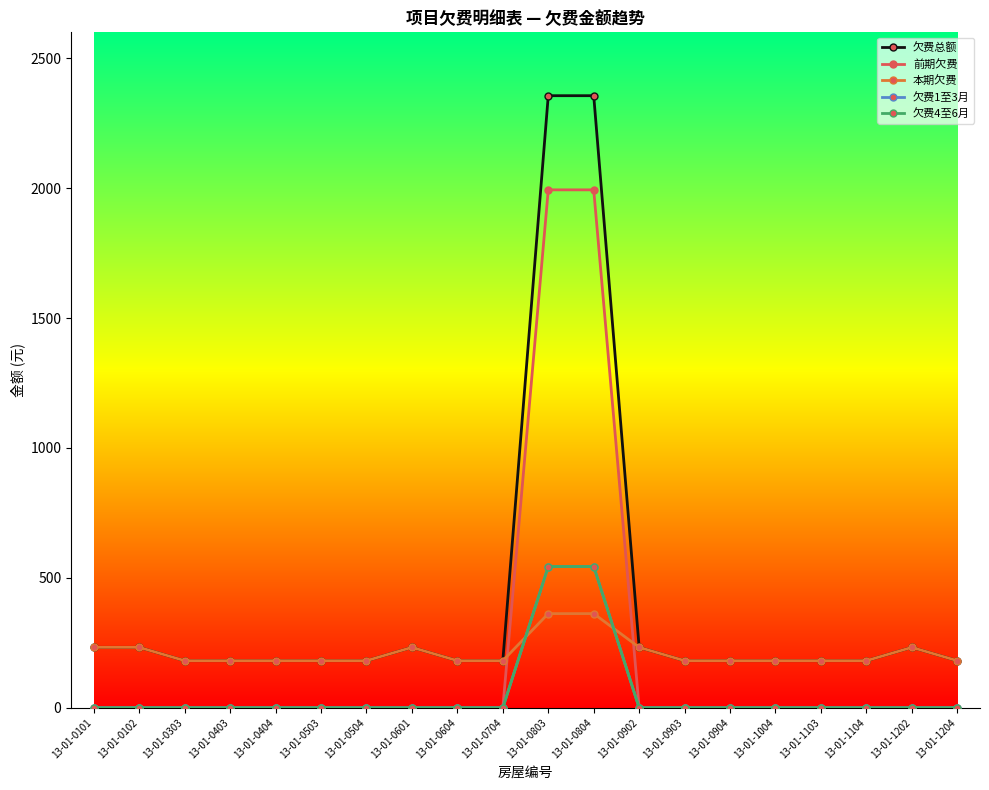

True or false: 欠费4至6月 has more than 1 interior local peaks.

False